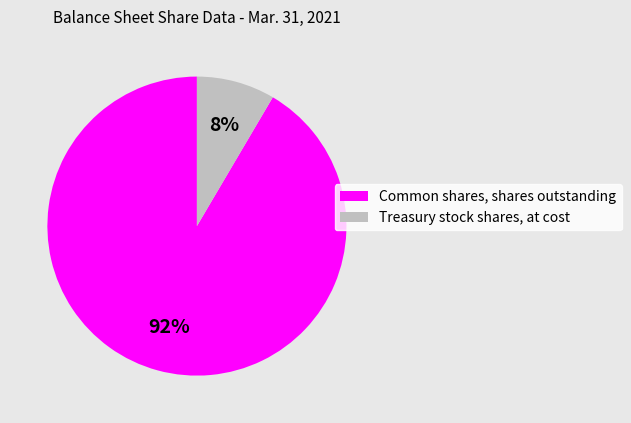

How many segments does this pie chart have?

2